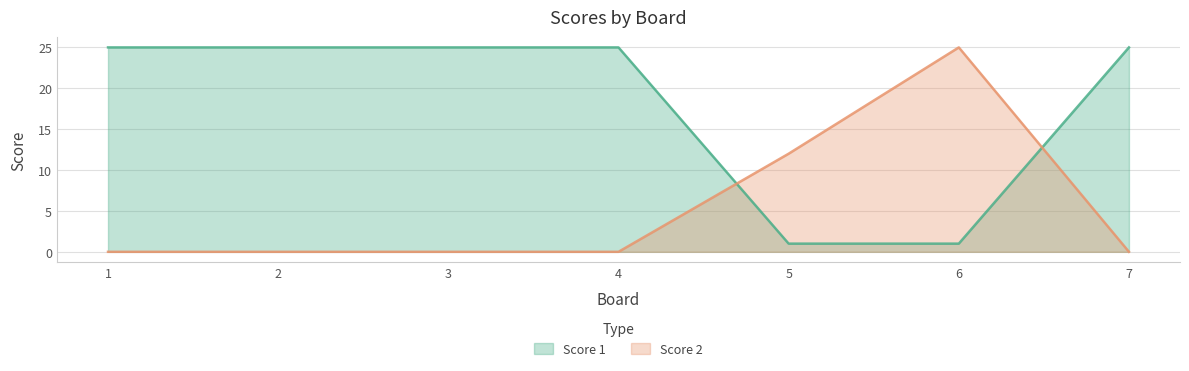

True or false: Score 2 has more than 2 points higher than both neighbors.

False